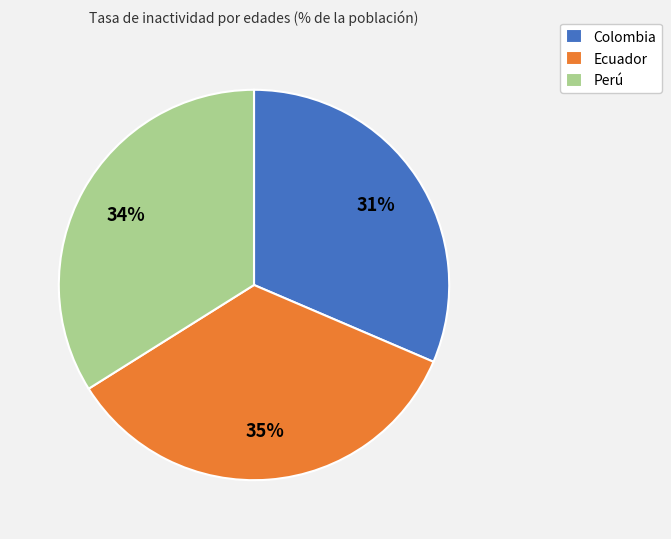

To the nearest percent, what portion does Colombia represent?

31%